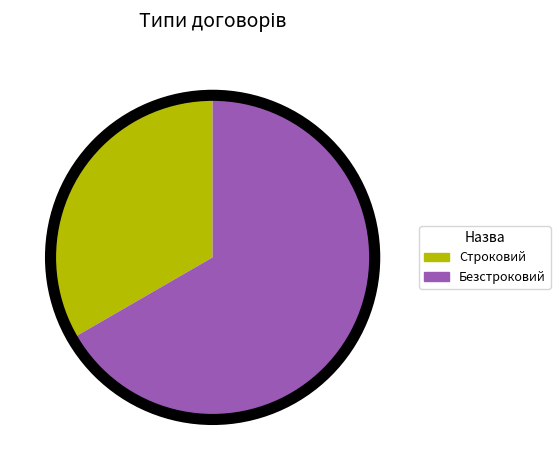

Rank the categories by value from lowest to highest.

Строковий, Безстроковий